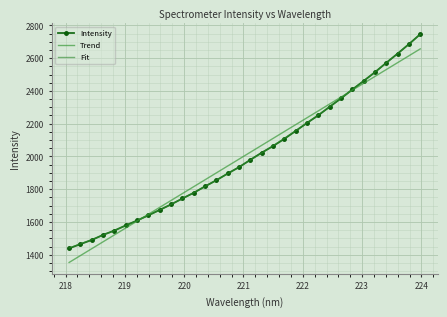

What is the sum of all Trend values?

64152.3